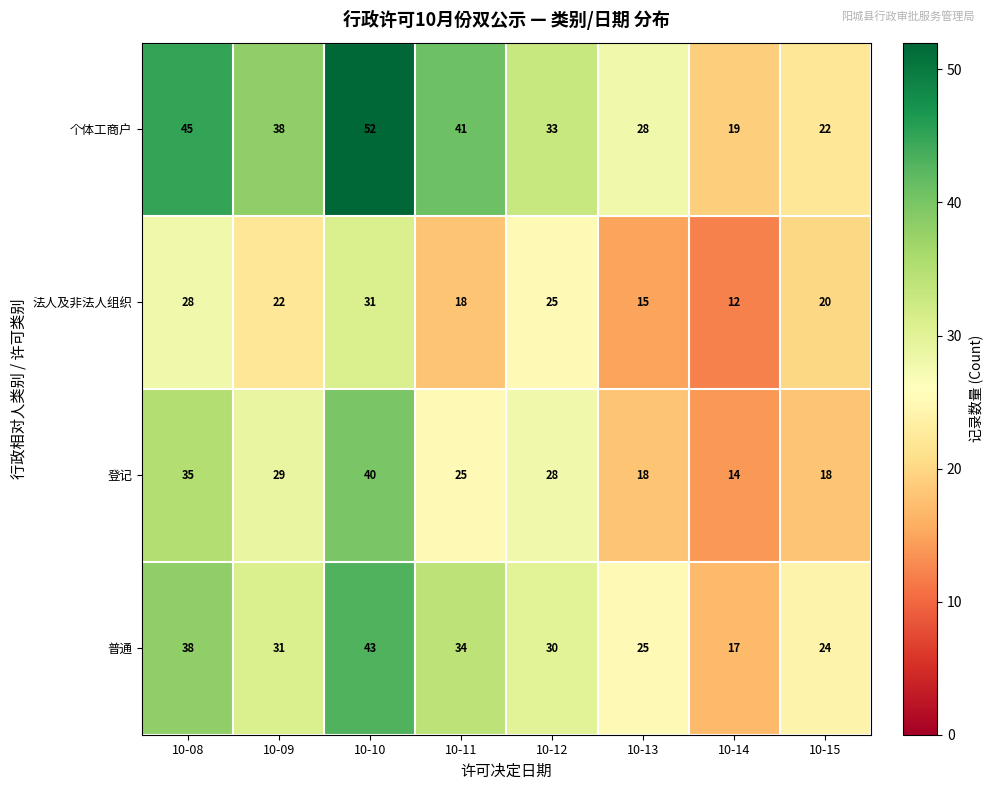

What is the difference between the maximum and minimum values in the 法人及非法人组织 series?

19